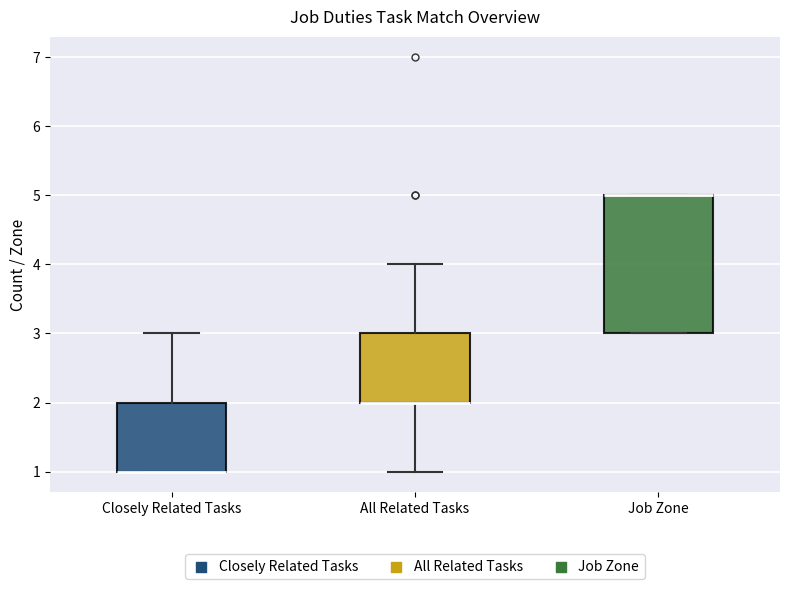

Which box is the tallest, from its lower edge to its upper edge?

Job Zone